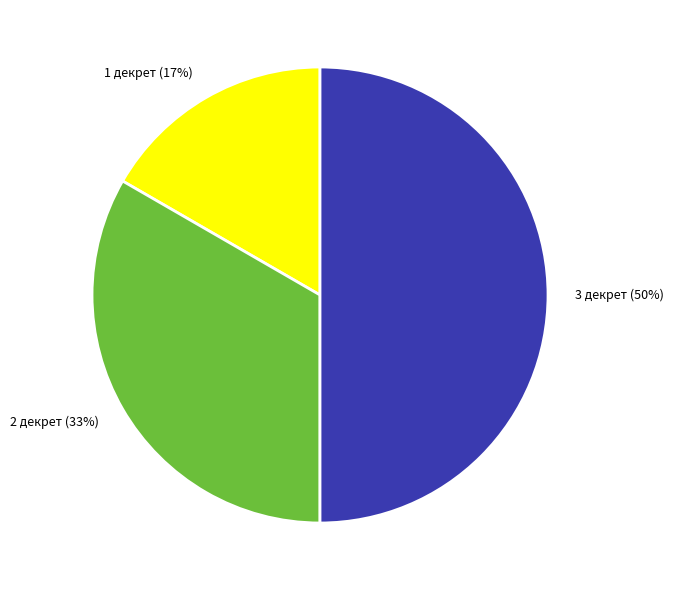

What is the ratio of the value at 1 декрет to the value at 2 декрет?

0.5